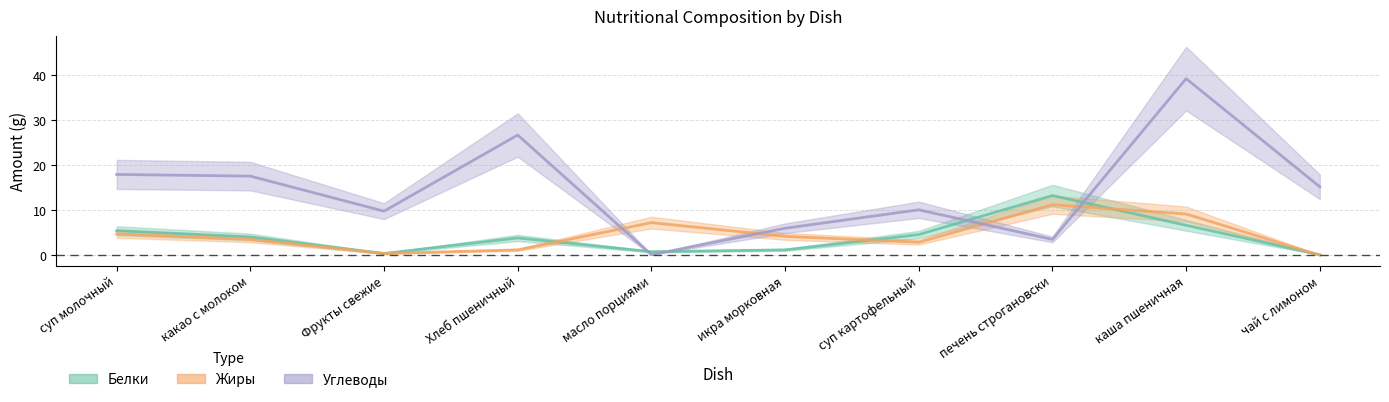

How many lines are shown in the chart?

3